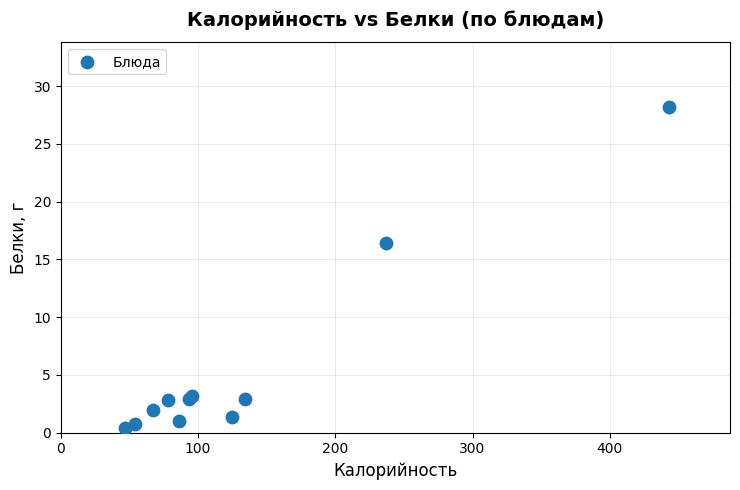

What Y value in the scatter plot is closest to 14?

16.4